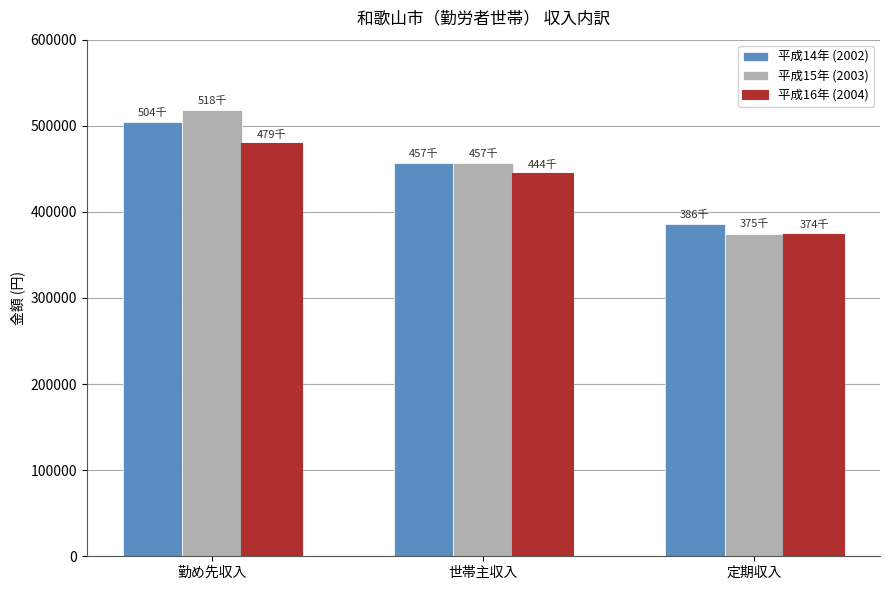

List the labels in order of 平成16年 (2004) value, smallest first.

定期収入, 世帯主収入, 勤め先収入